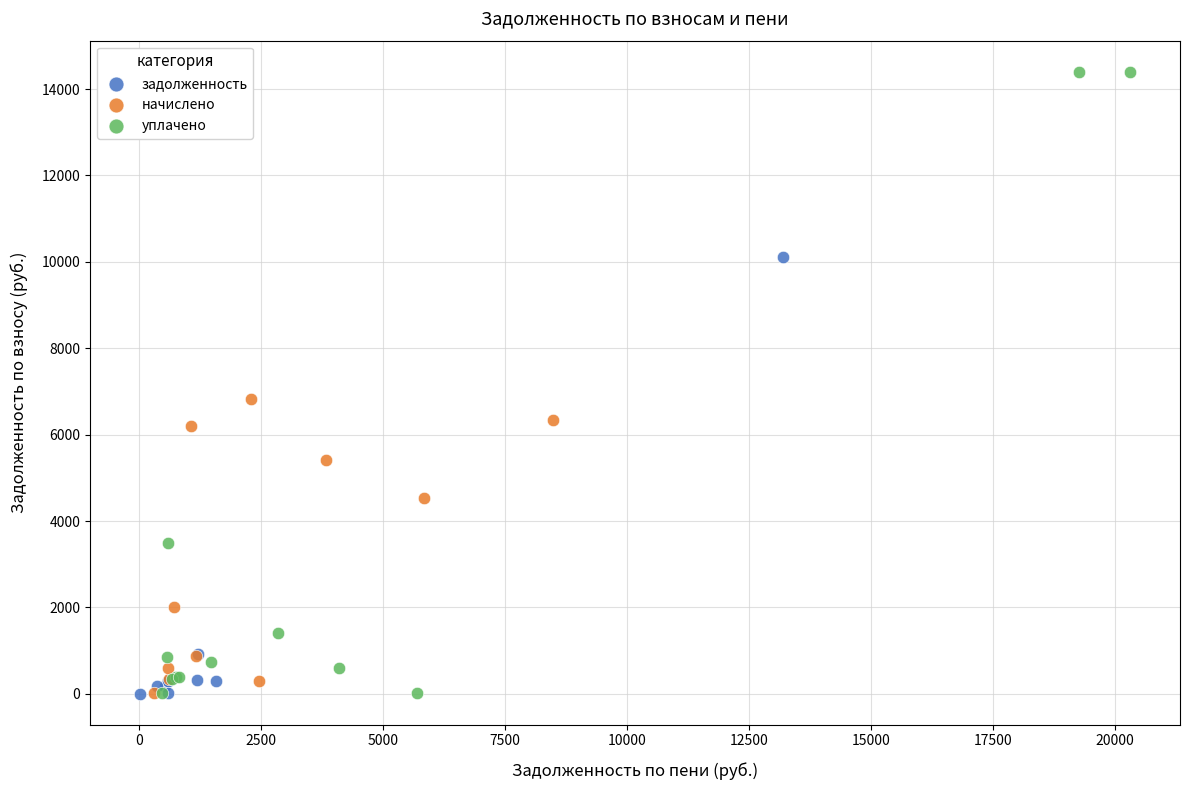

Which series reaches the maximum Y coordinate?

уплачено